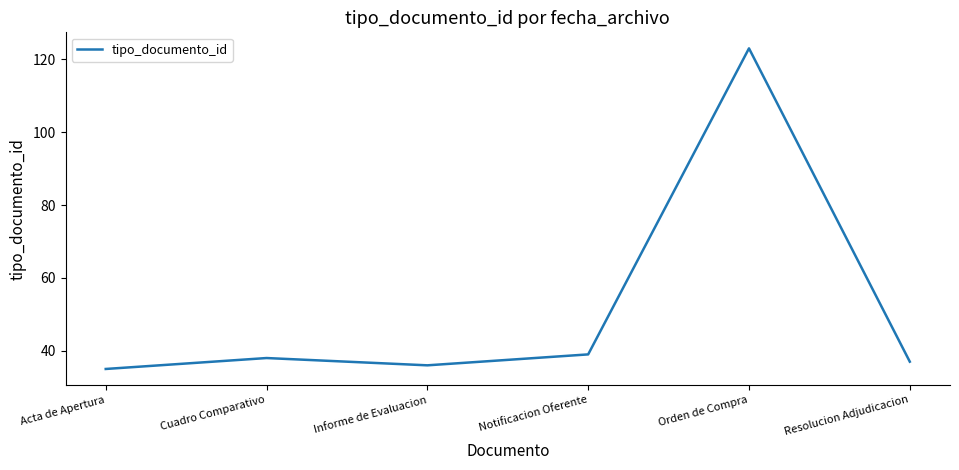

Reading right to left, what are all the values shown in this chart?

37	123	39	36	38	35